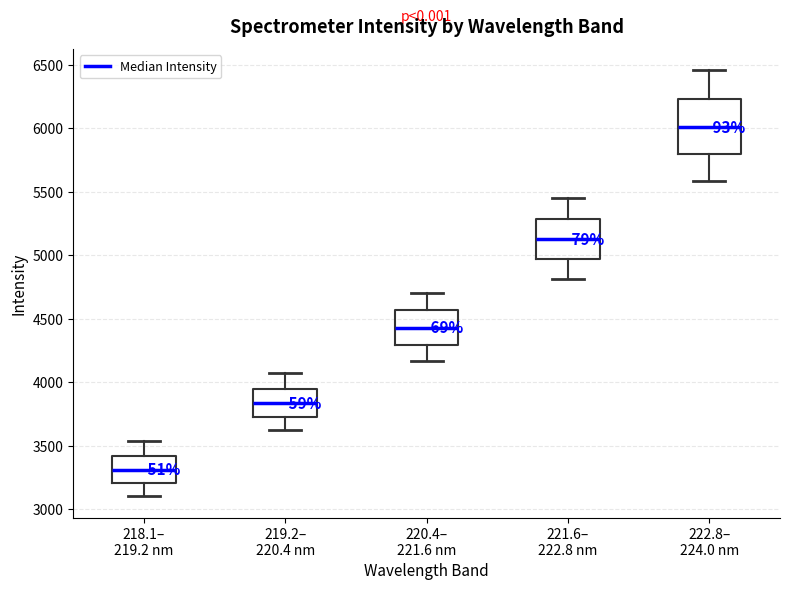

Where is the upper edge of the box for 222.8– 224.0 nm on the y-axis? The values are not printed on the chart, so give them approximately, as read against the axis.

6250